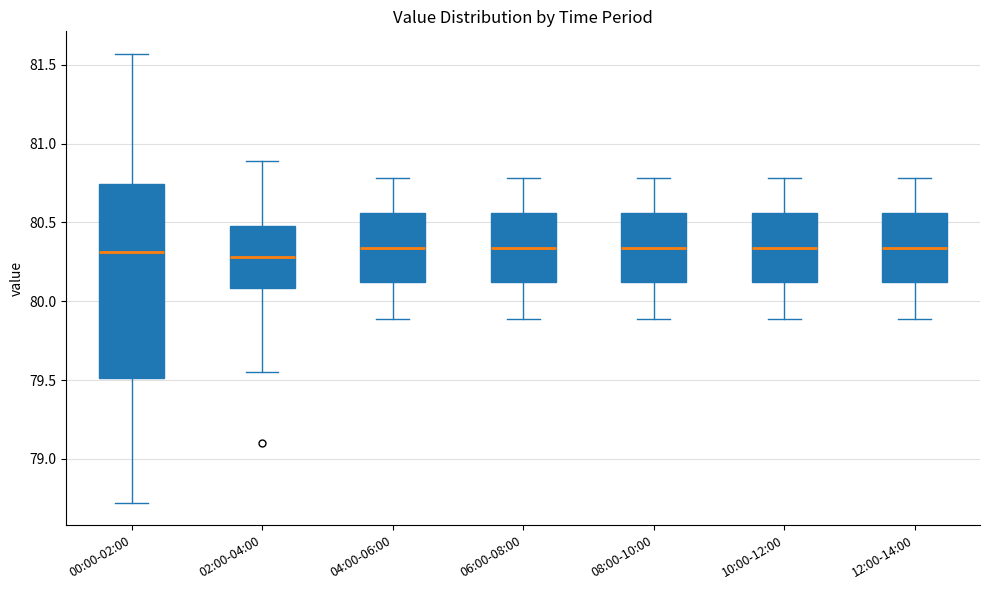

Reading left to right, transcribe this box plot: for each box, give where its median line is, the range the box spans, and where its two whiskers end, as read against the y-axis. The values are not printed on the chart, so give them approximately, as read against the axis.

00:00-02:00: median 80.30, box 79.50 to 80.75, whiskers 78.70 to 81.55
02:00-04:00: median 80.30, box 80.10 to 80.50, whiskers 79.55 to 80.90
04:00-06:00: median 80.35, box 80.10 to 80.55, whiskers 79.90 to 80.80
06:00-08:00: median 80.35, box 80.10 to 80.55, whiskers 79.90 to 80.80
08:00-10:00: median 80.35, box 80.10 to 80.55, whiskers 79.90 to 80.80
10:00-12:00: median 80.35, box 80.10 to 80.55, whiskers 79.90 to 80.80
12:00-14:00: median 80.35, box 80.10 to 80.55, whiskers 79.90 to 80.80